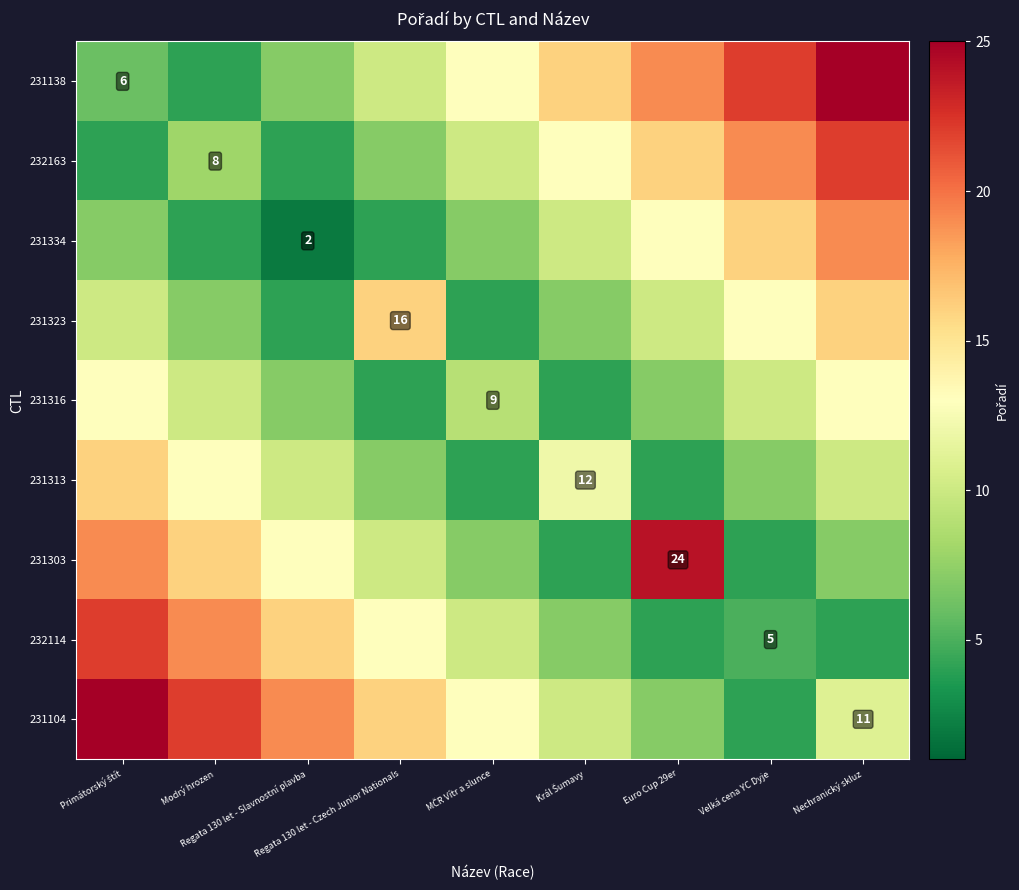

How many data points does each series have?

9